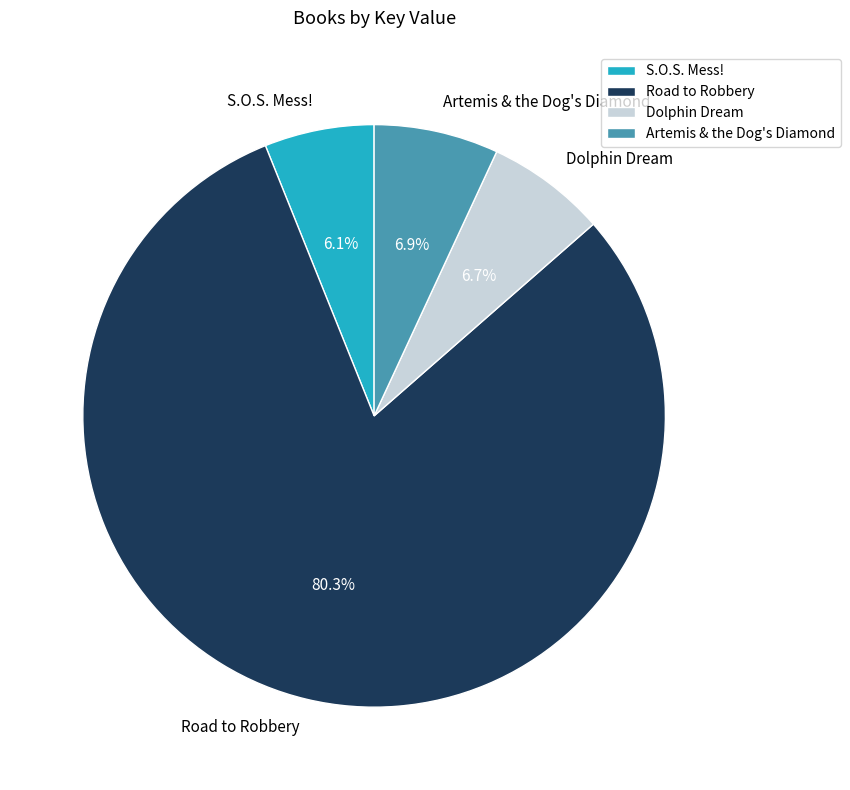

Between S.O.S. Mess! and Artemis & the Dog's Diamond, which is larger?

Artemis & the Dog's Diamond